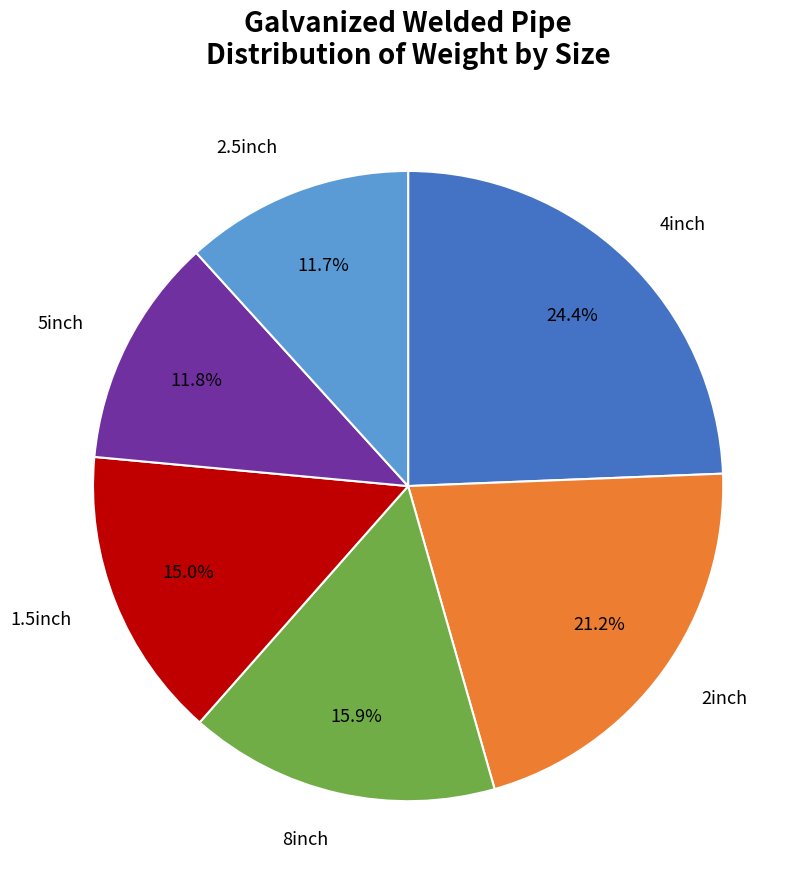

Between 1.5inch and 2inch, which is larger?

2inch